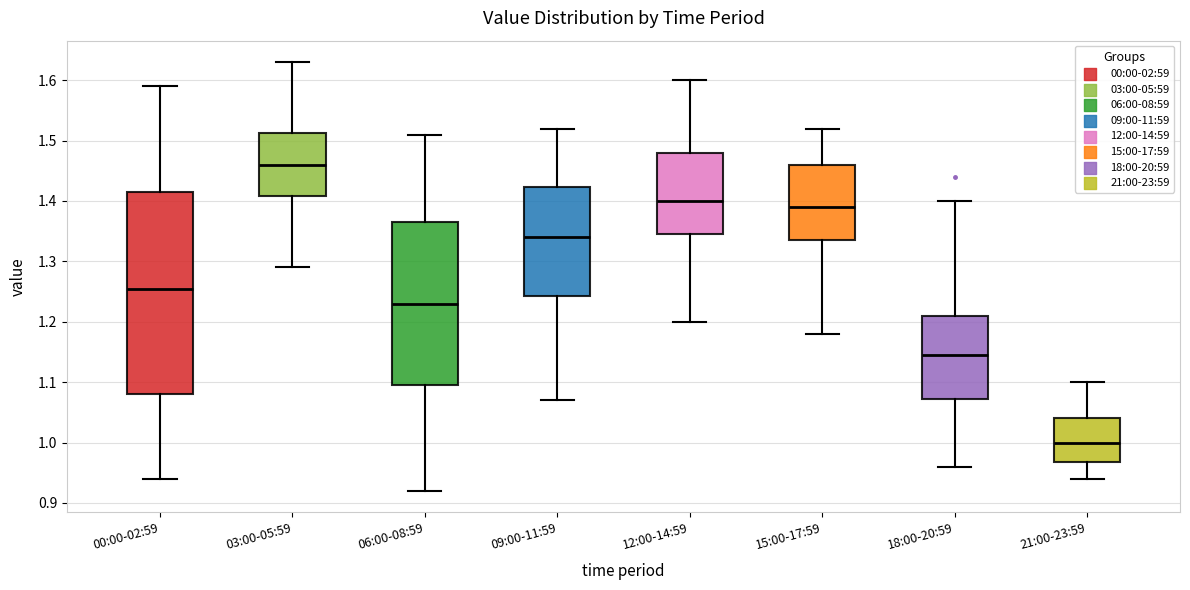

Reading left to right, transcribe this box plot: for each box, give where its median line is, the range the box spans, and where its two whiskers end, as read against the y-axis. The values are not printed on the chart, so give them approximately, as read against the axis.

00:00-02:59: median 1.26, box 1.08 to 1.42, whiskers 0.94 to 1.59
03:00-05:59: median 1.46, box 1.41 to 1.51, whiskers 1.29 to 1.63
06:00-08:59: median 1.23, box 1.10 to 1.37, whiskers 0.92 to 1.51
09:00-11:59: median 1.34, box 1.24 to 1.42, whiskers 1.07 to 1.52
12:00-14:59: median 1.40, box 1.35 to 1.48, whiskers 1.20 to 1.60
15:00-17:59: median 1.39, box 1.34 to 1.46, whiskers 1.18 to 1.52
18:00-20:59: median 1.15, box 1.07 to 1.21, whiskers 0.96 to 1.40
21:00-23:59: median 1.00, box 0.97 to 1.04, whiskers 0.94 to 1.10